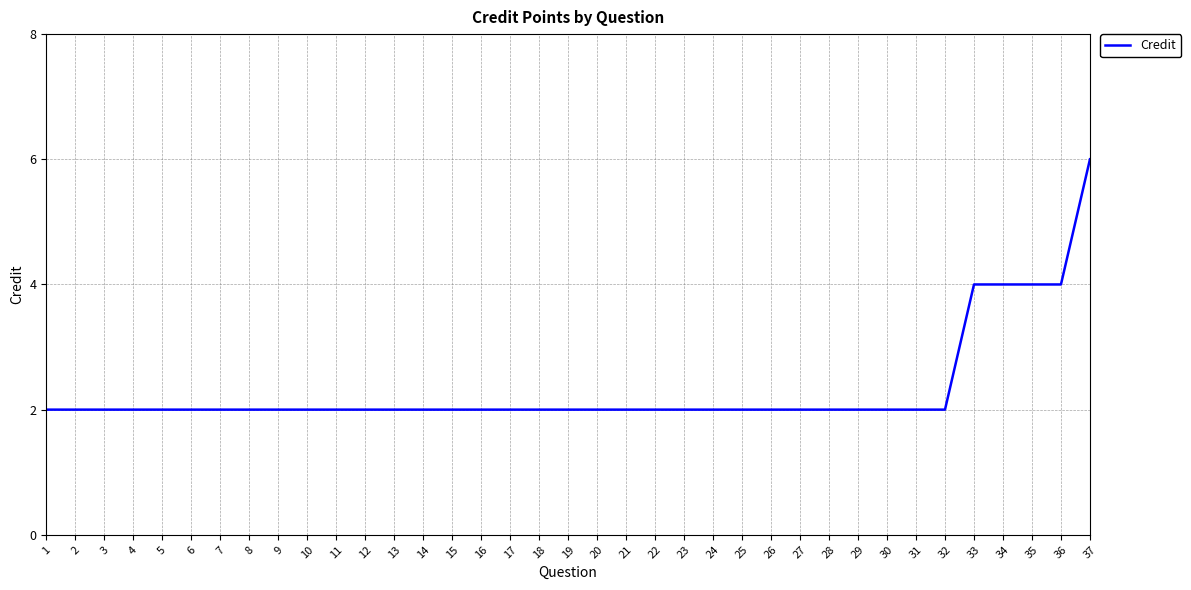

What is the maximum value shown in the chart?

6